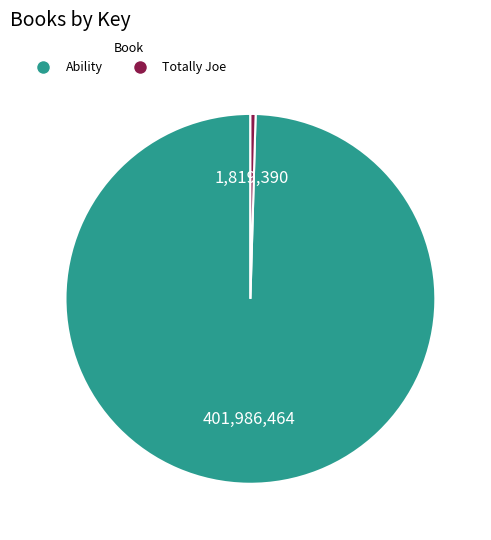

Is there a majority slice in this chart?

Yes